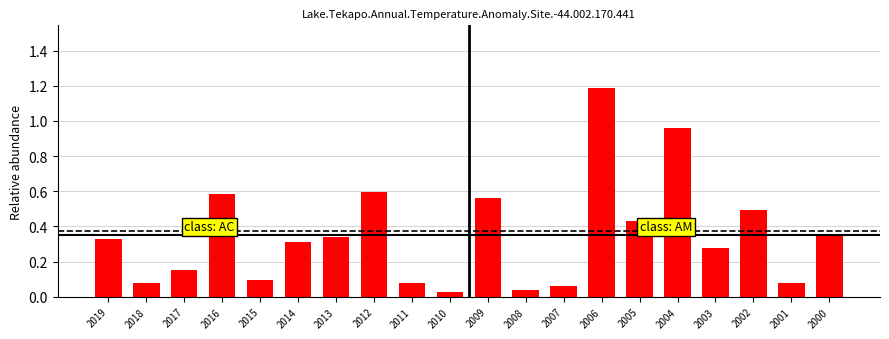

What is the difference between the second highest and minimum values?

0.9